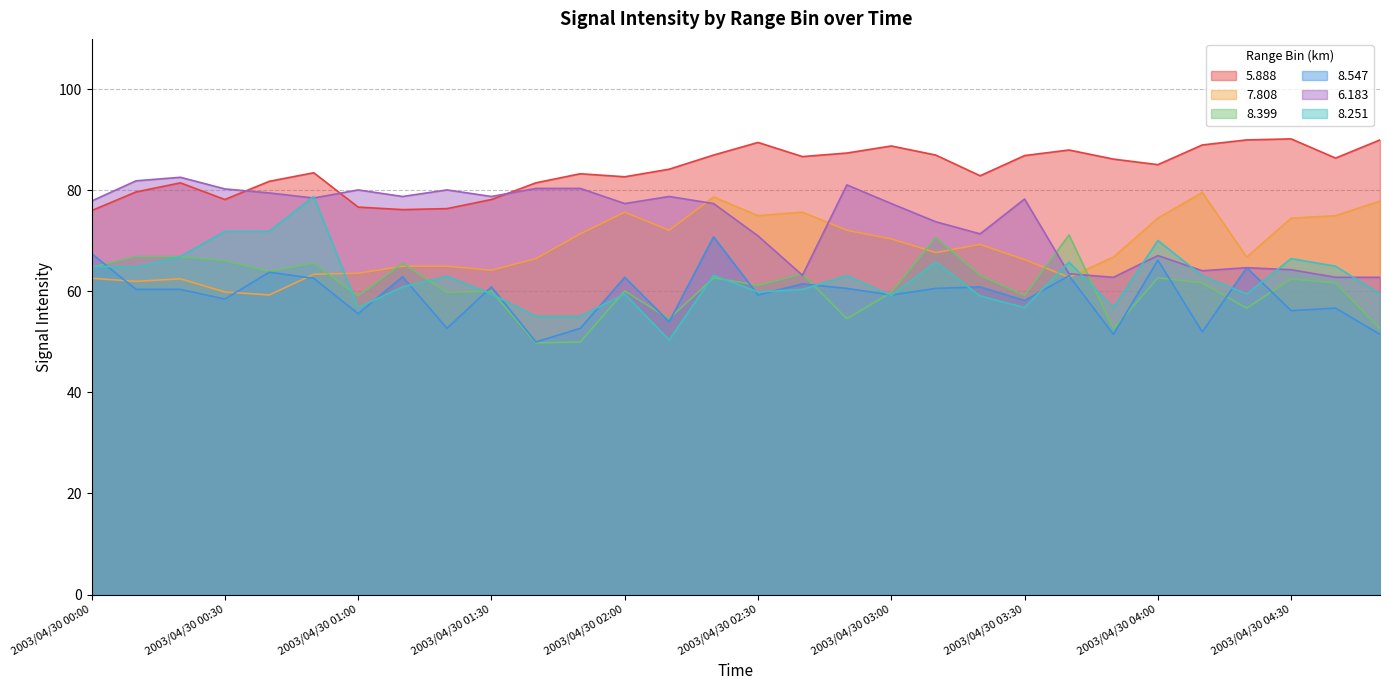

The value of 7.808 at 2003/04/30 02:10 is 72.1. True or false?

True